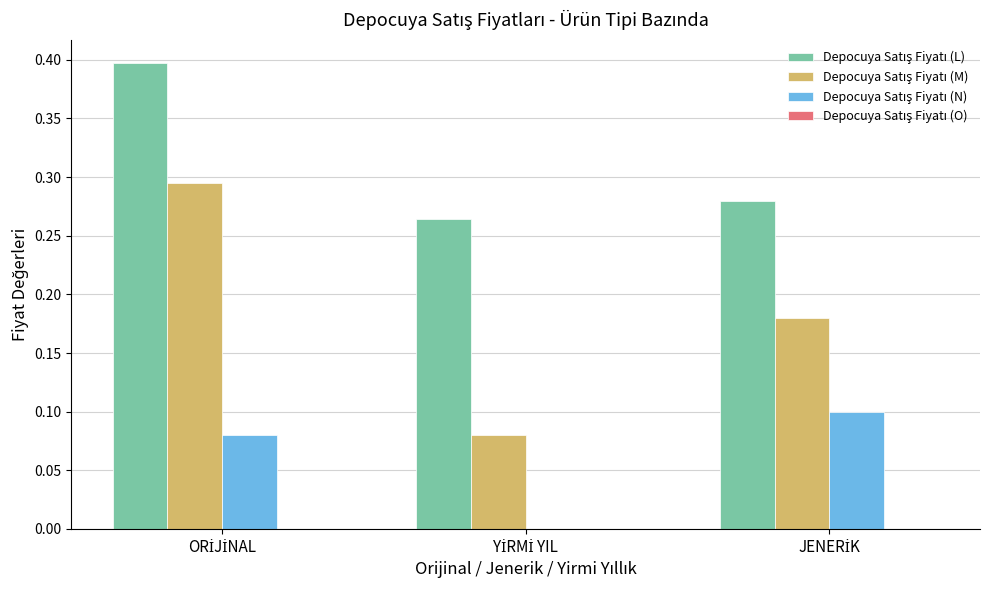

What is the greatest value displayed?

0.4